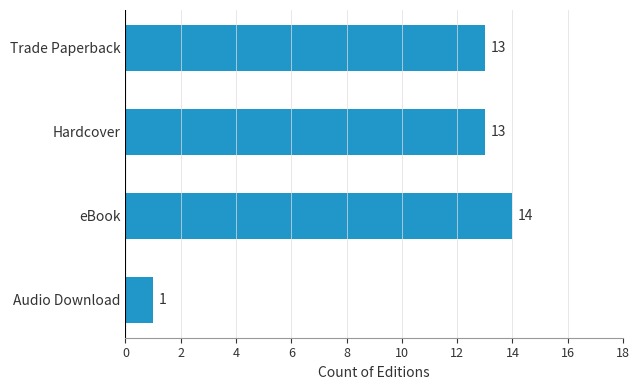

What is the smallest value displayed?

1